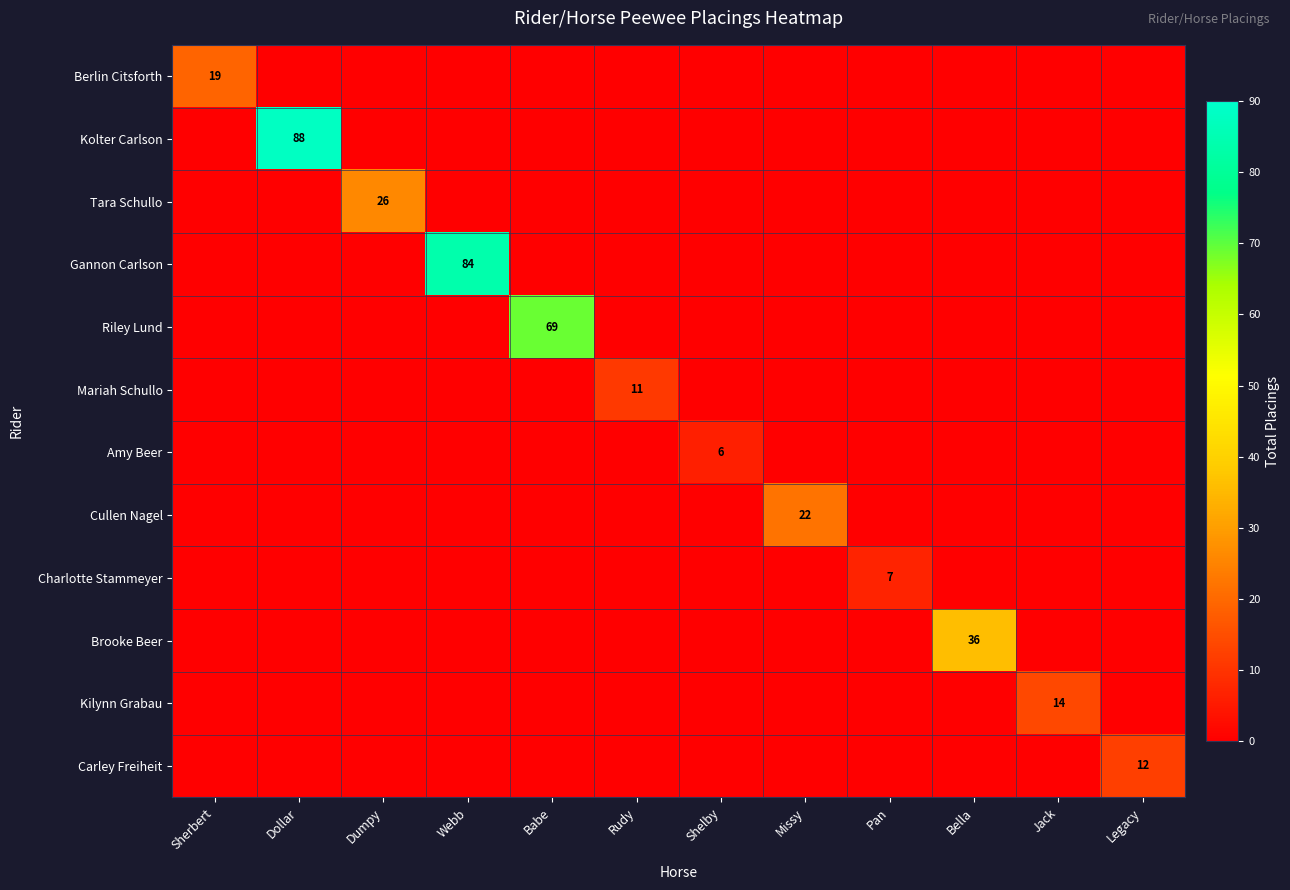

How many distinct data groups are displayed?

12